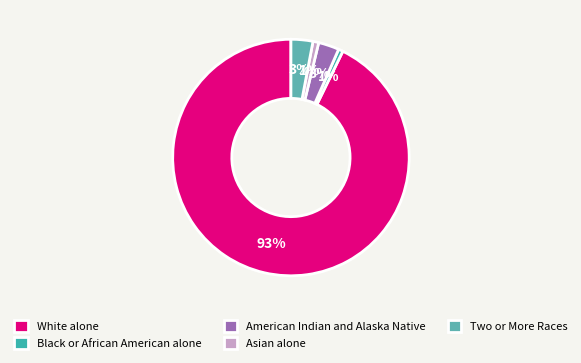

Between American Indian and Alaska Native and White alone, which is larger?

White alone